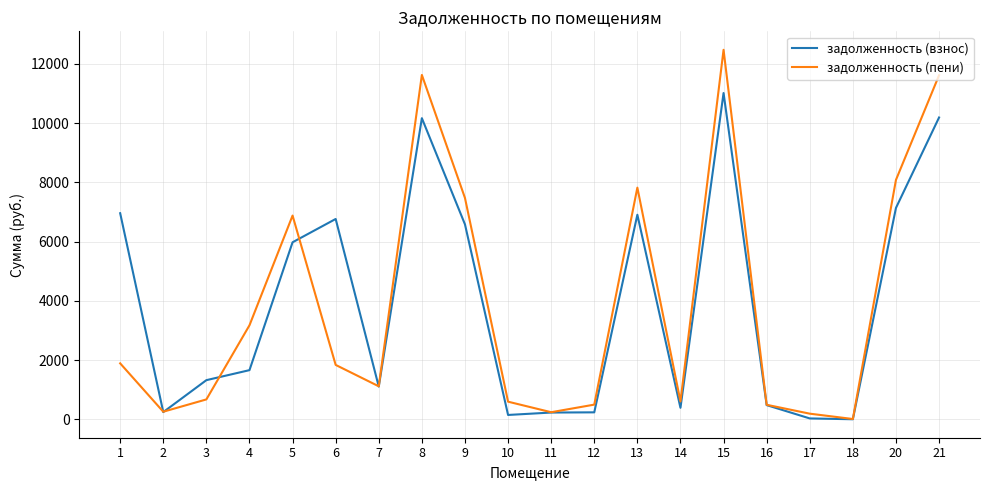

At how many categories does at least one series exceed 11700?

1